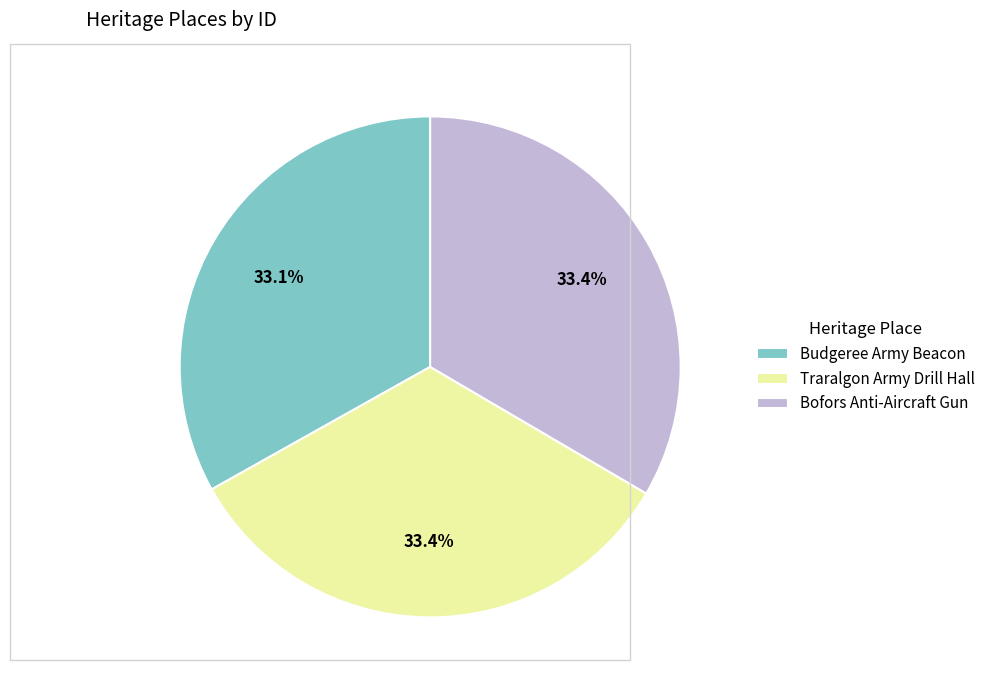

Is there any slice that represents more than half of the pie?

No